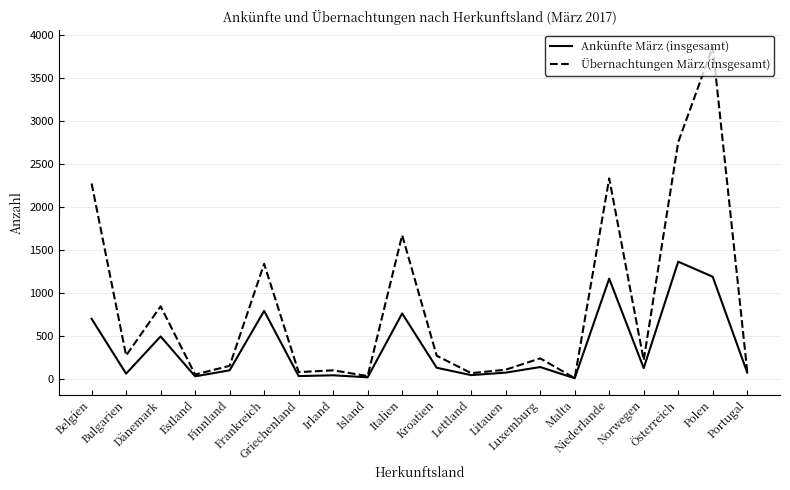

At which category does Ankünfte März (insgesamt) reach its first local peak?

Dänemark